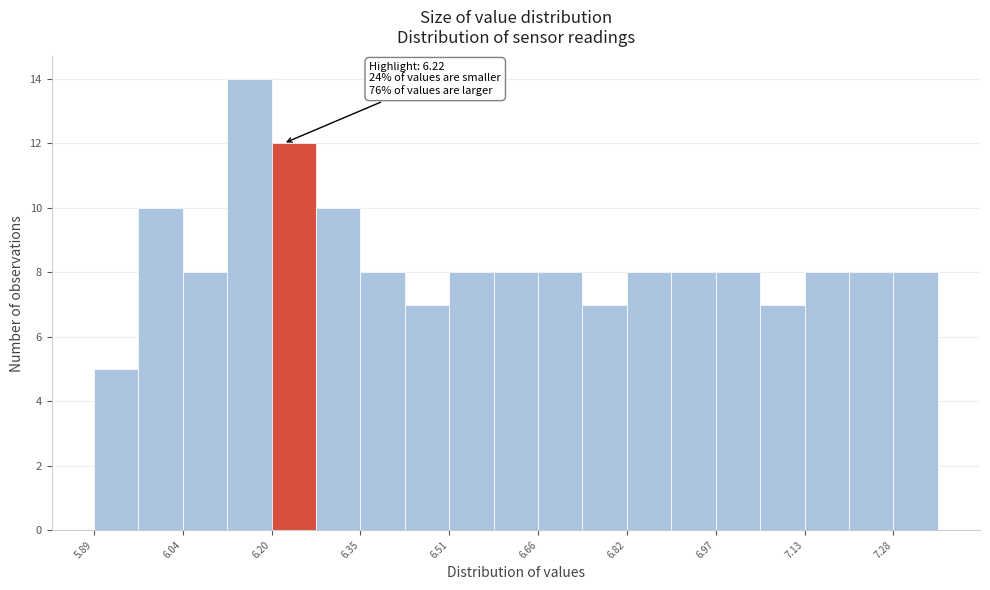

Read against the x-axis, roughly where is the centre of the tallest bar?

6.16